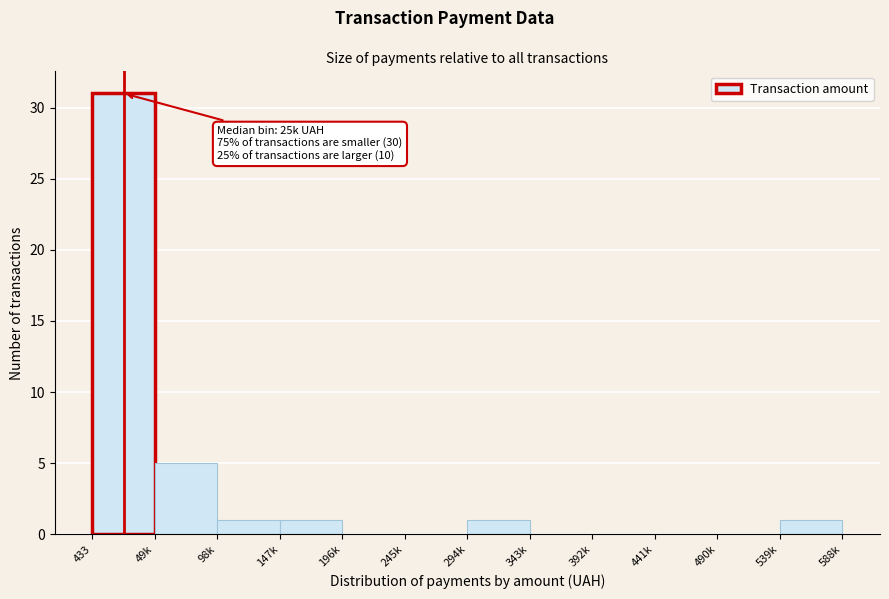

Reading left to right, extract all data points from this chart.

433=31	49k=5	98k=1	147k=1	196k=0	245k=0	294k=1	343k=0	392k=0	441k=0	490k=0	539k=1